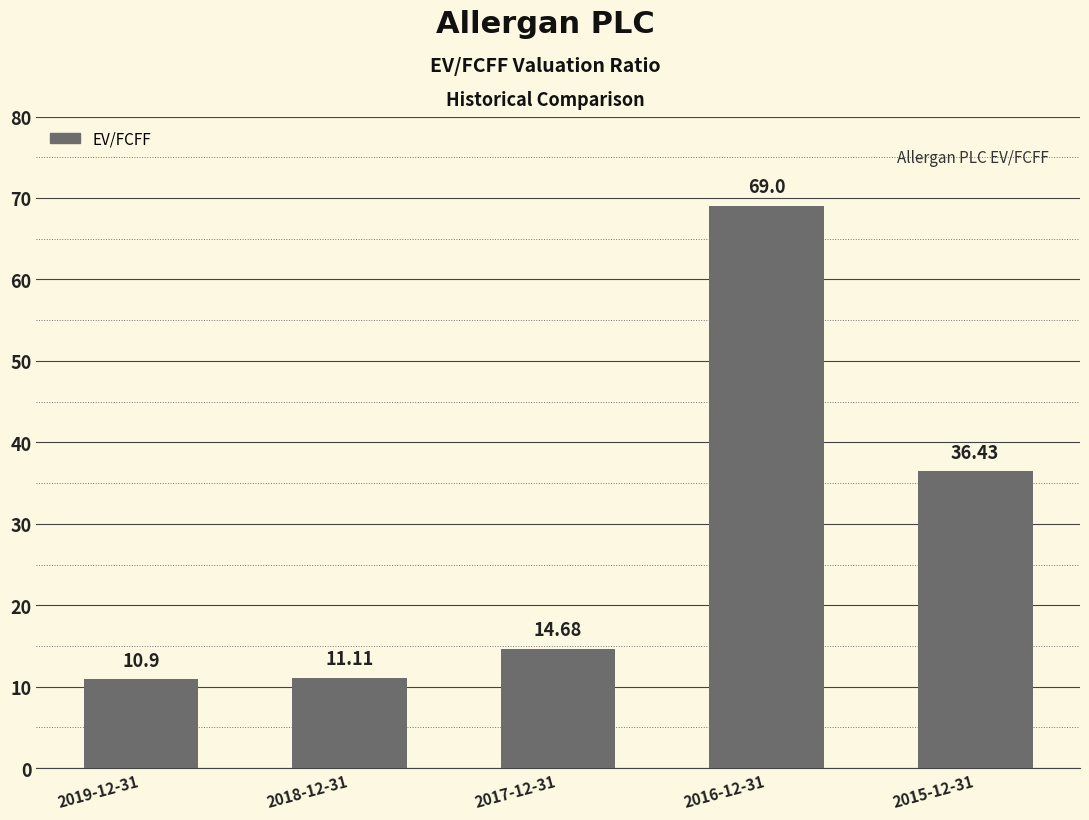

At which label is the value closest to 39?

2015-12-31